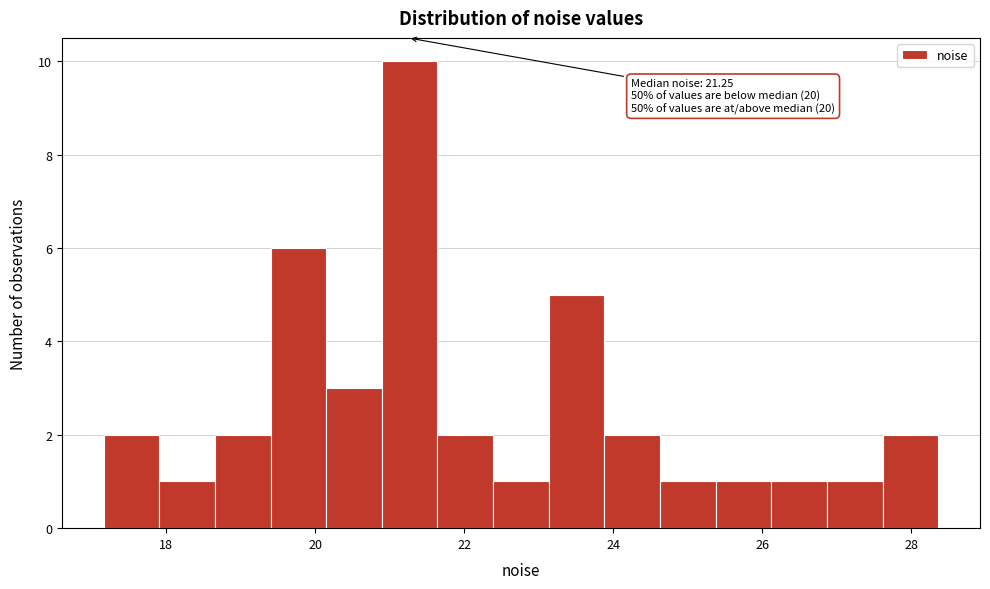

Read against the x-axis, roughly where is the centre of the tallest bar?

21.2